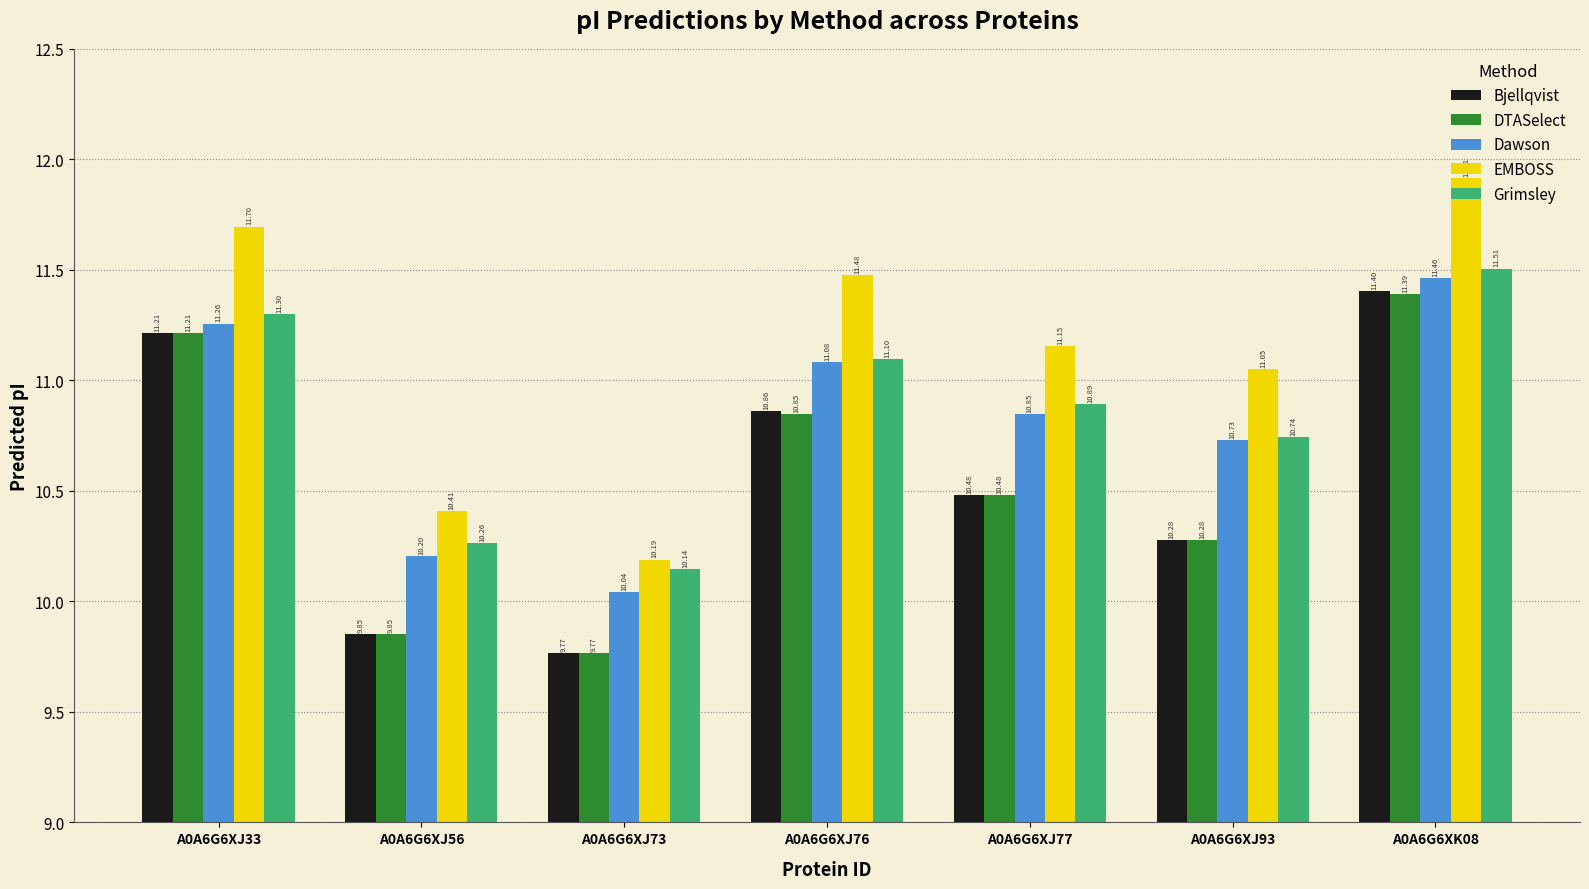

Which series has the largest total across all categories?

EMBOSS